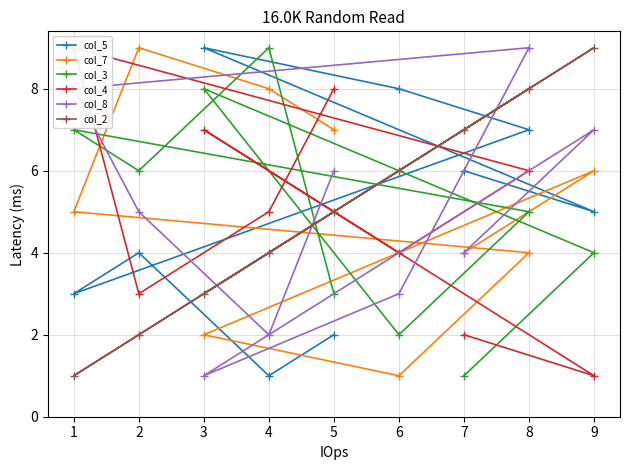

What is the maximum value for col_4?

9